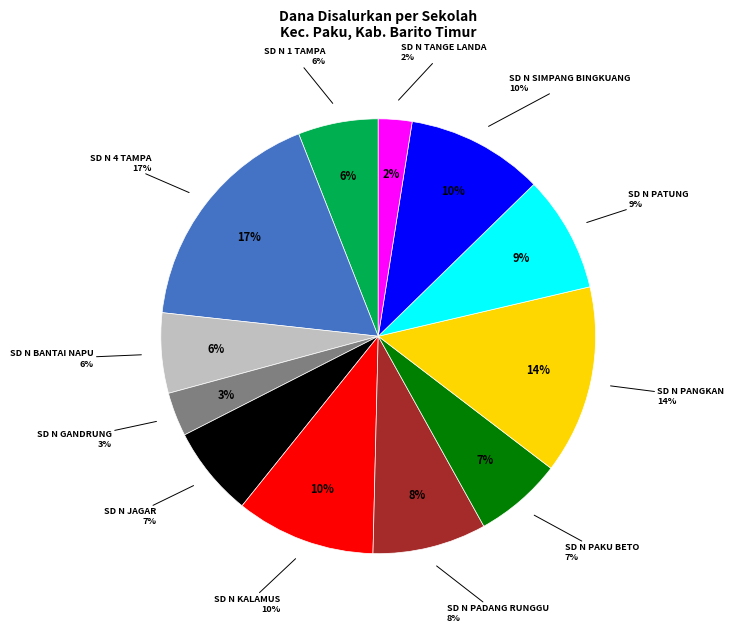

Which slice is the smallest?

SD NEGERI TANGE LANDA